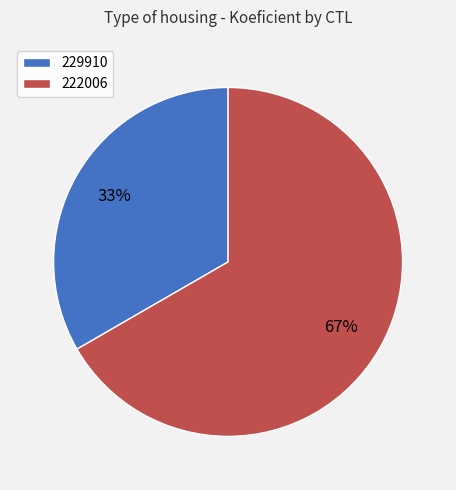

Do 229910 and 222006 together represent more than half of the pie?

Yes